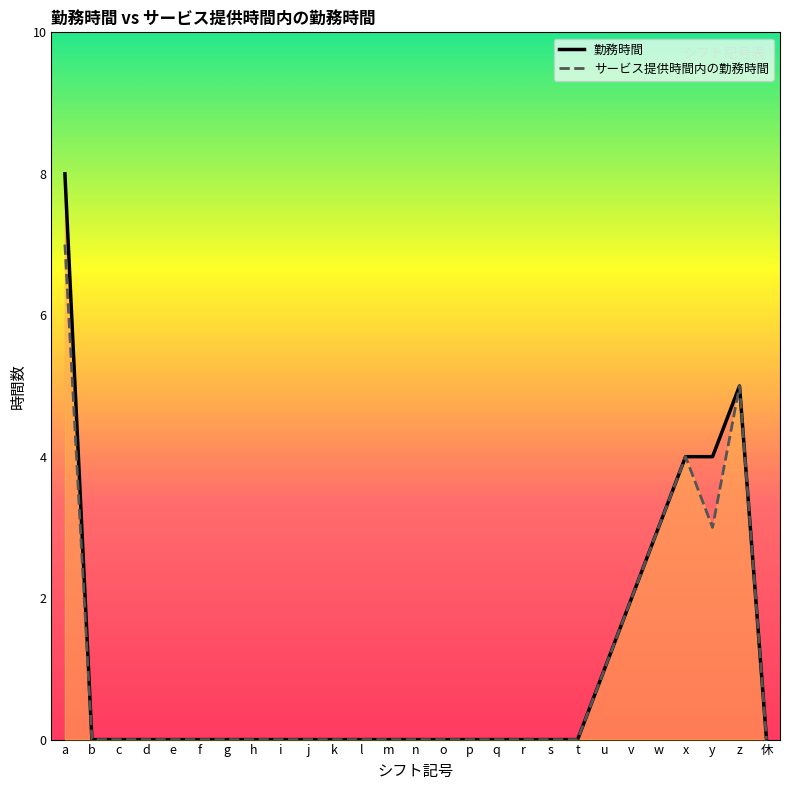

True or false: 勤務時間 and サービス提供時間内の勤務時間 cross at least once.

False